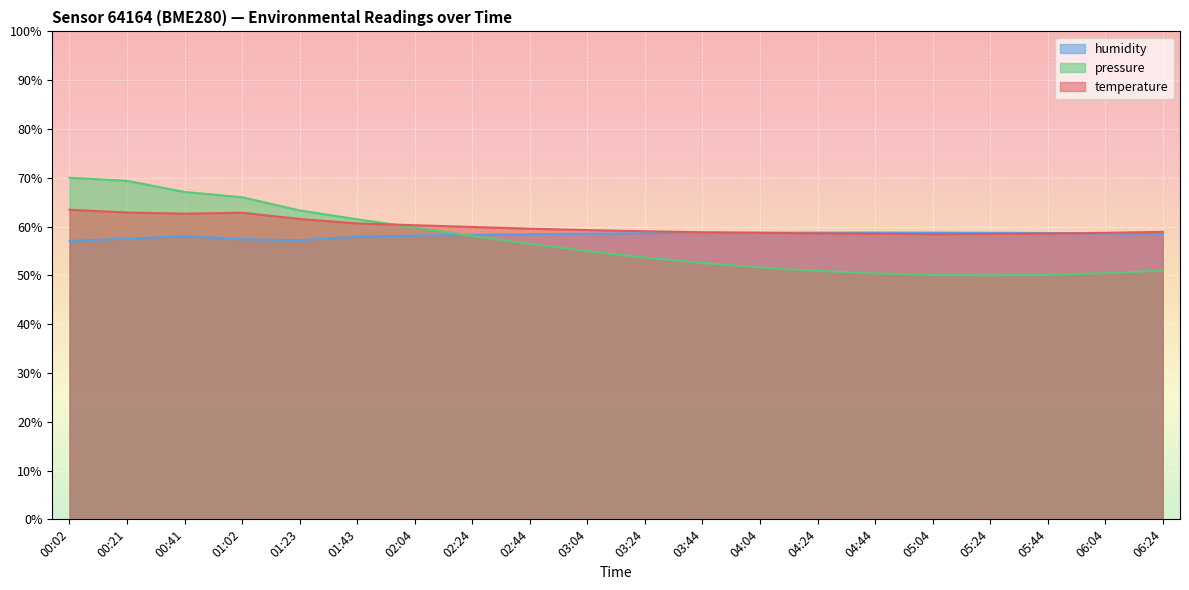

How many data points in pressure_norm are less than 54?

10